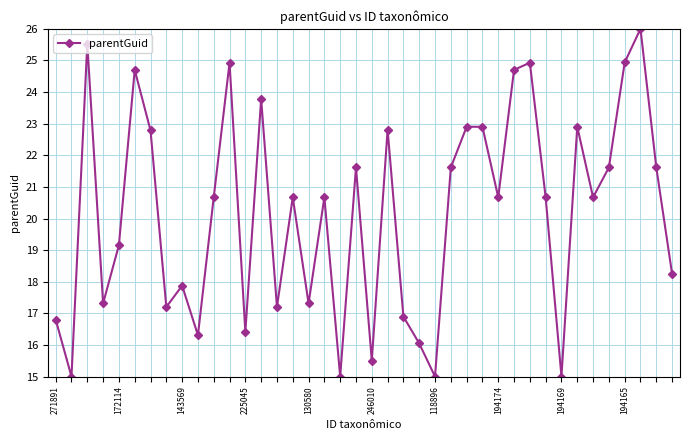

What is the greatest value displayed?

26.0